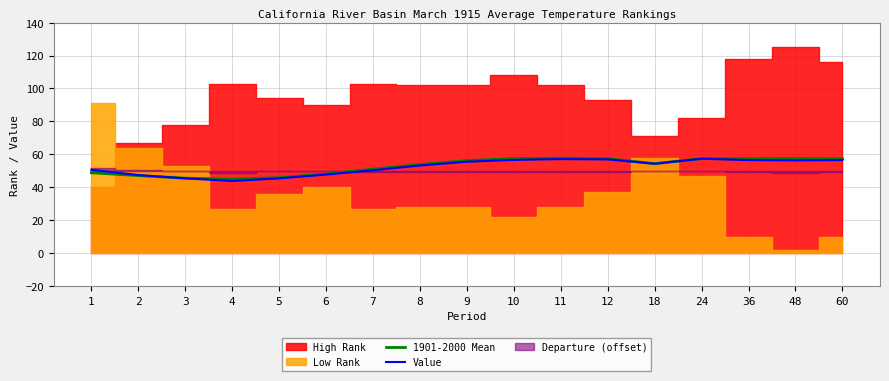

Is it true that Value equals 50.3 at 7?

True